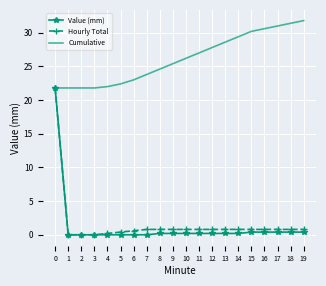

What is the maximum value for Value (mm)?

21.8